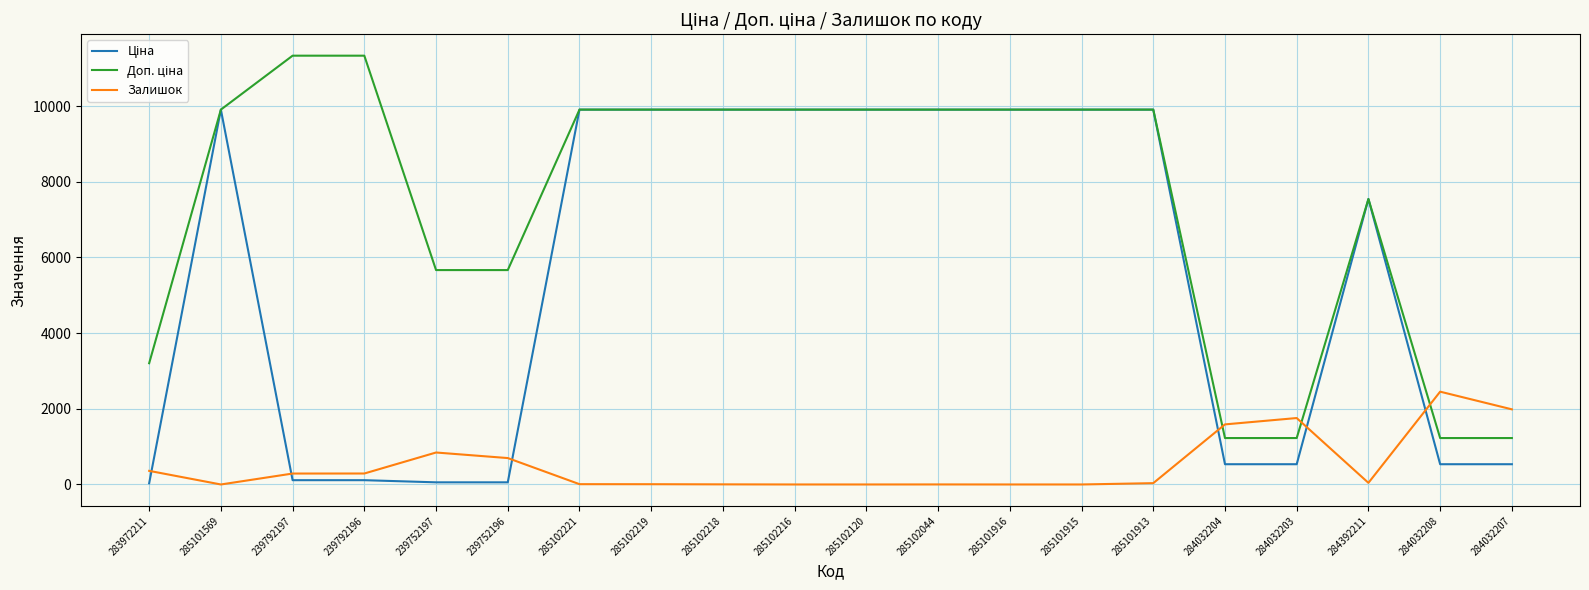

What is the total value across all series at 285101915?

19817.0